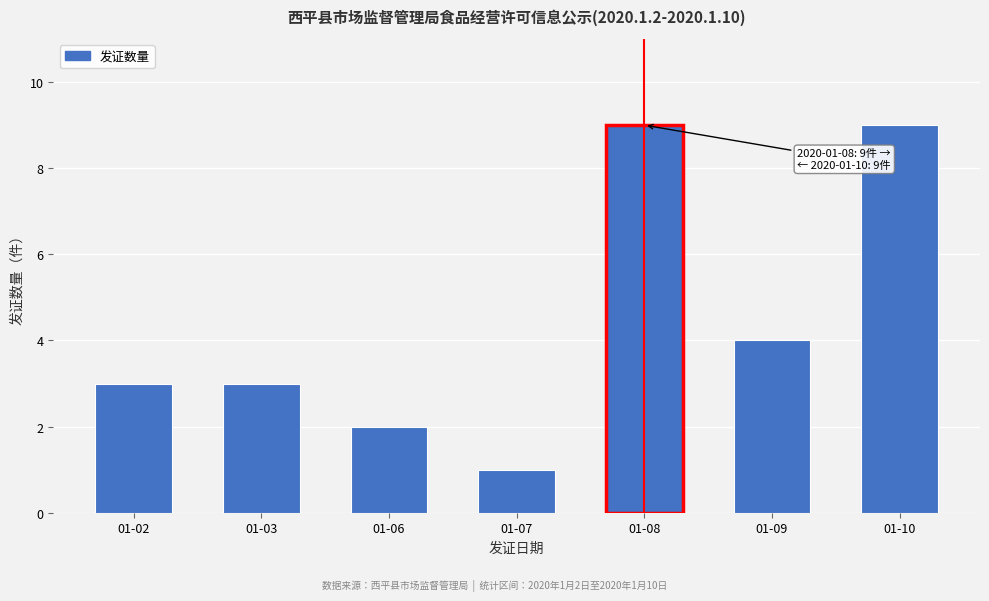

Reading left to right, what are all the values shown in this chart?

01-02=3	01-03=3	01-06=2	01-07=1	01-08=9	01-09=4	01-10=9